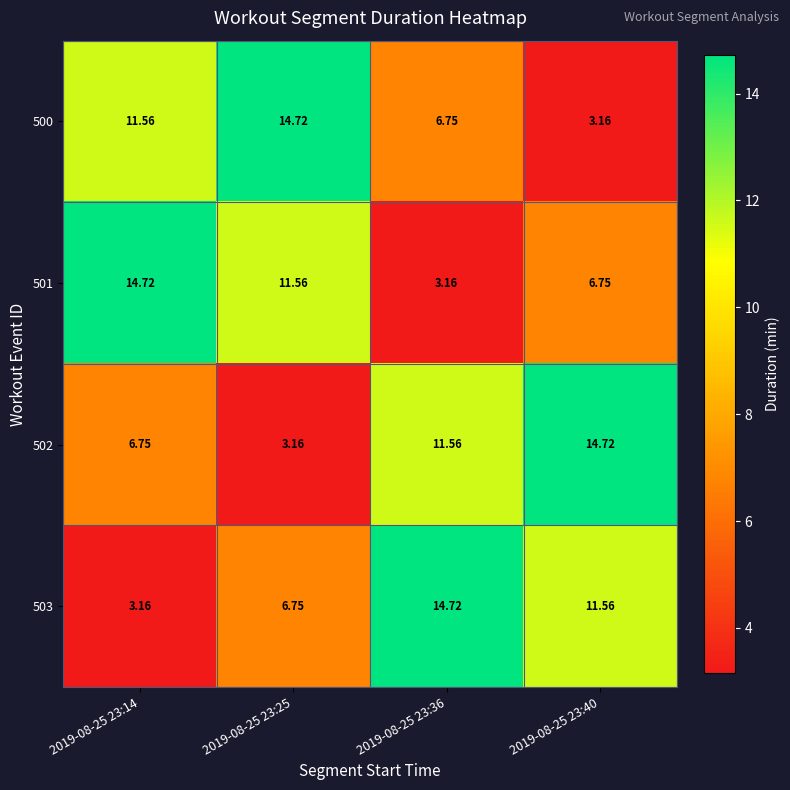

List the series in order of their peak value, highest first.

500, 501, 502, 503